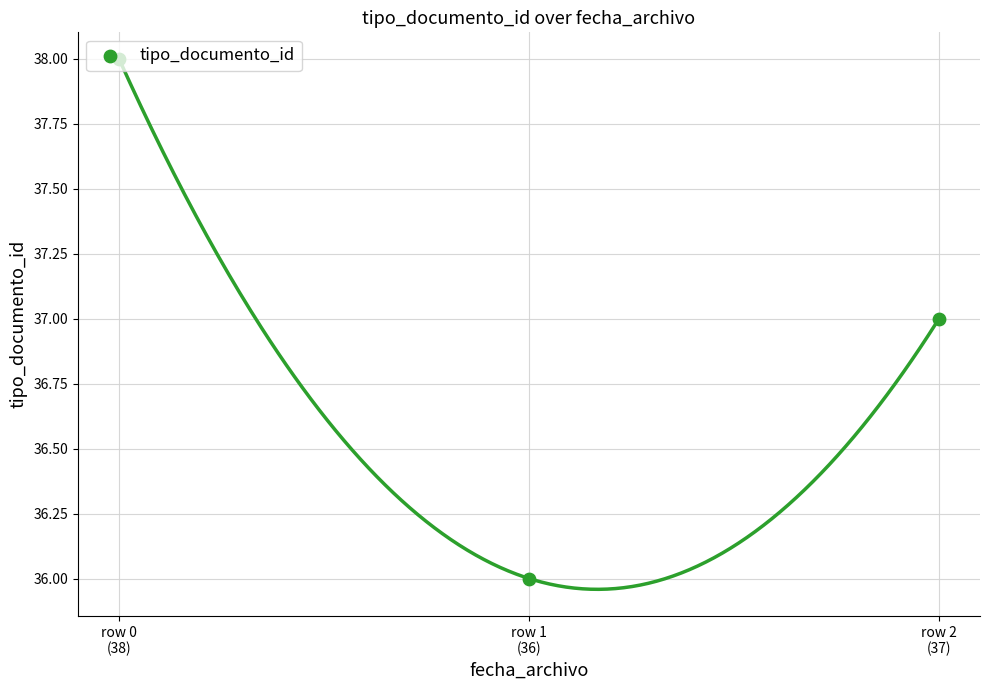

Between row 1
(36) and row 0
(38), which is larger?

row 0
(38)